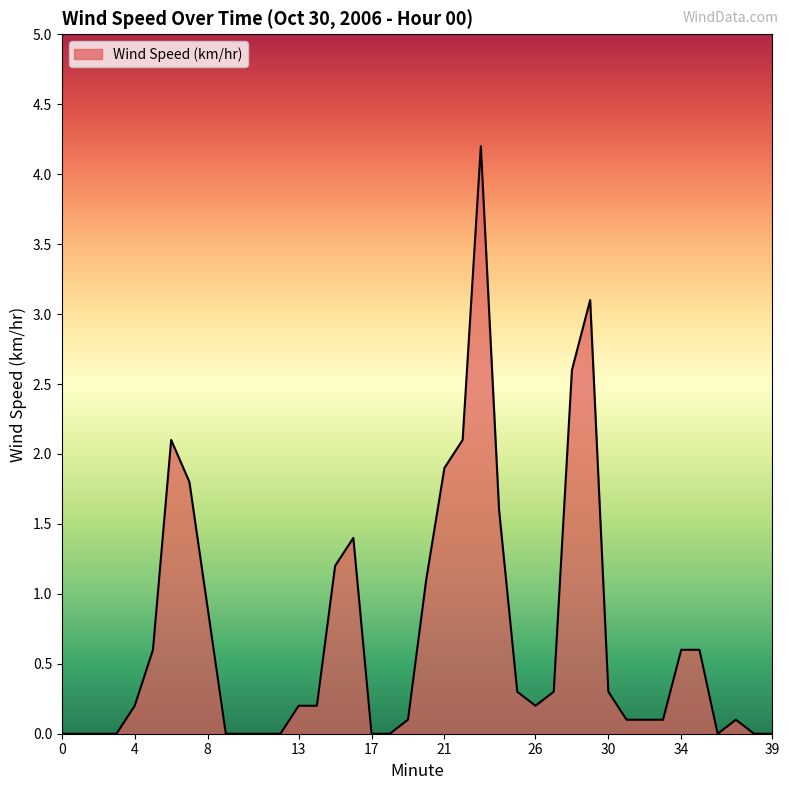

What is the maximum value shown in the chart?

4.2